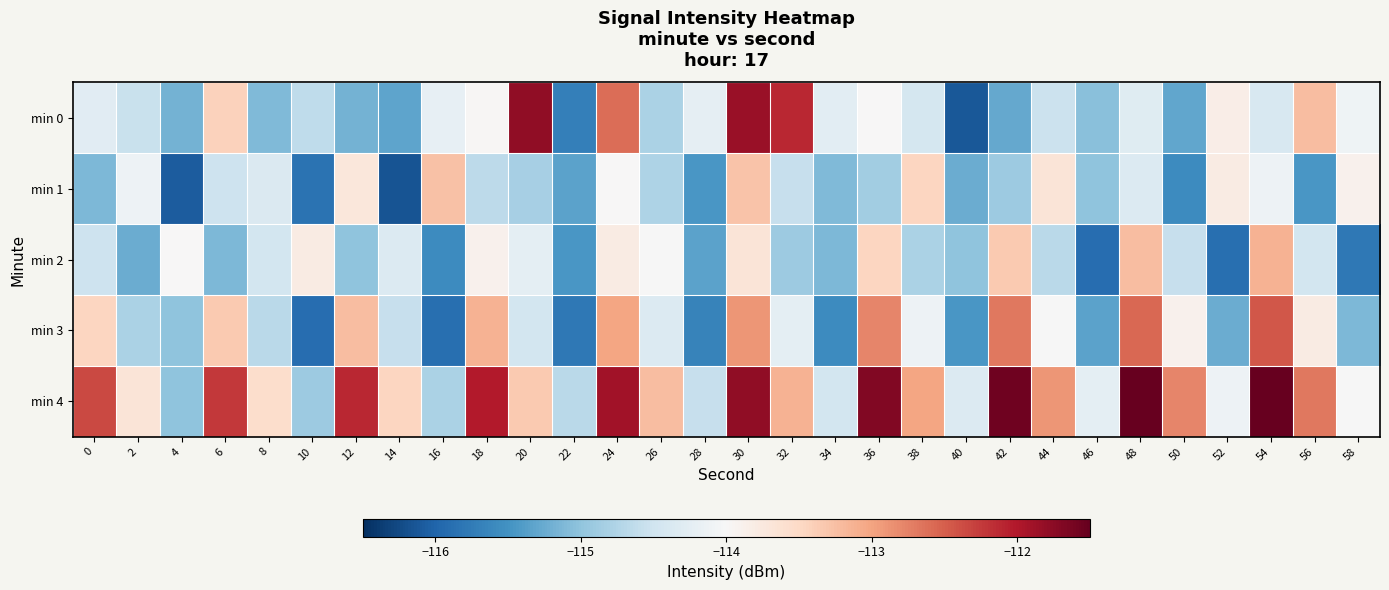

Which series changed the most between 40 and 56?

min 0